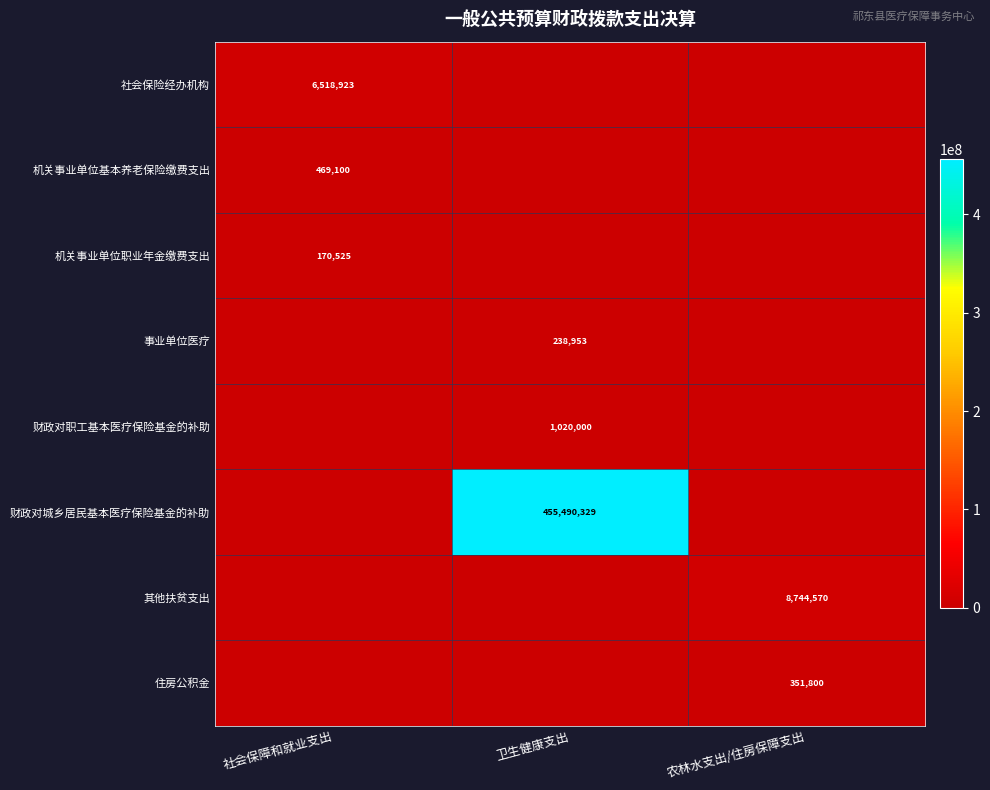

True or false: 财政对职工基本医疗保险基金的补助 has a value of 487109 at 卫生健康支出.

False